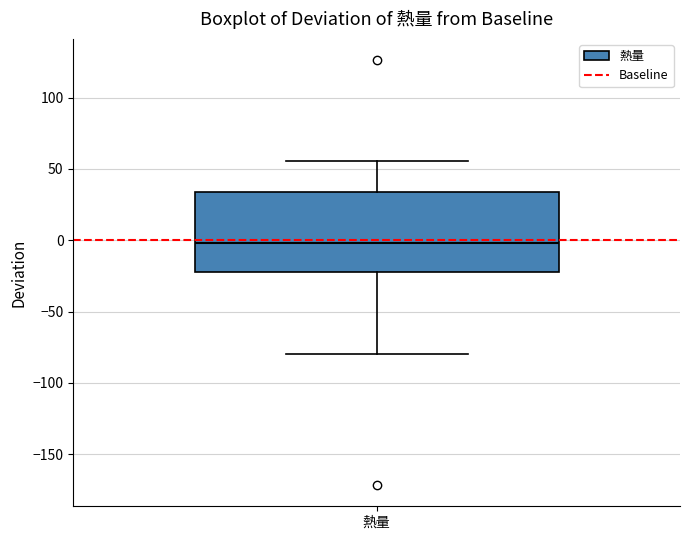

Where is the lower edge of the box for 熱量 on the y-axis? The values are not printed on the chart, so give them approximately, as read against the axis.

-20